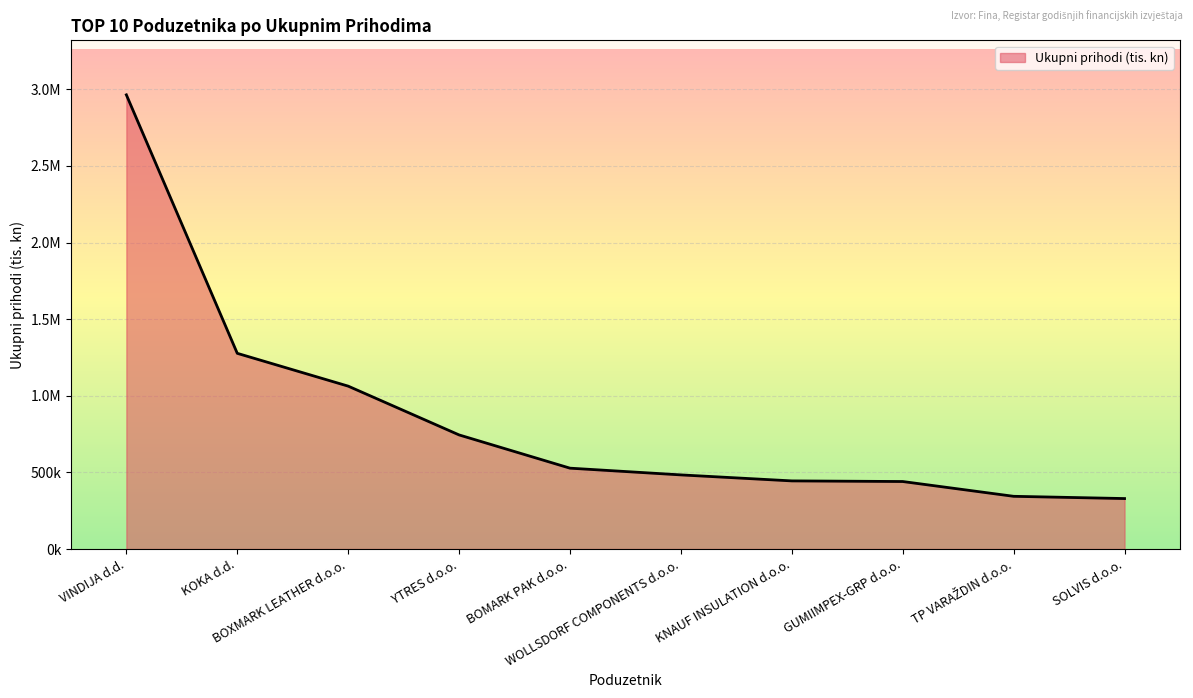

List the labels in order of value, largest first.

VINDIJA d.d., KOKA d.d., BOXMARK LEATHER d.o.o., YTRES d.o.o., BOMARK PAK d.o.o., WOLLSDORF COMPONENTS d.o.o., KNAUF INSULATION d.o.o., GUMIIMPEX-GRP d.o.o., TP VARAŽDIN d.o.o., SOLVIS d.o.o.